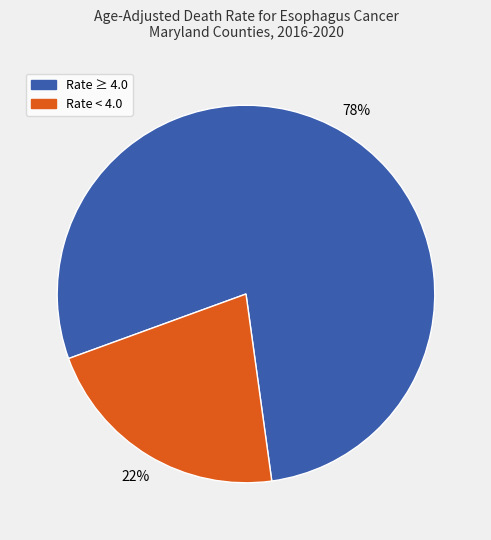

What is the smallest slice in the pie chart?

Rate < 4.0